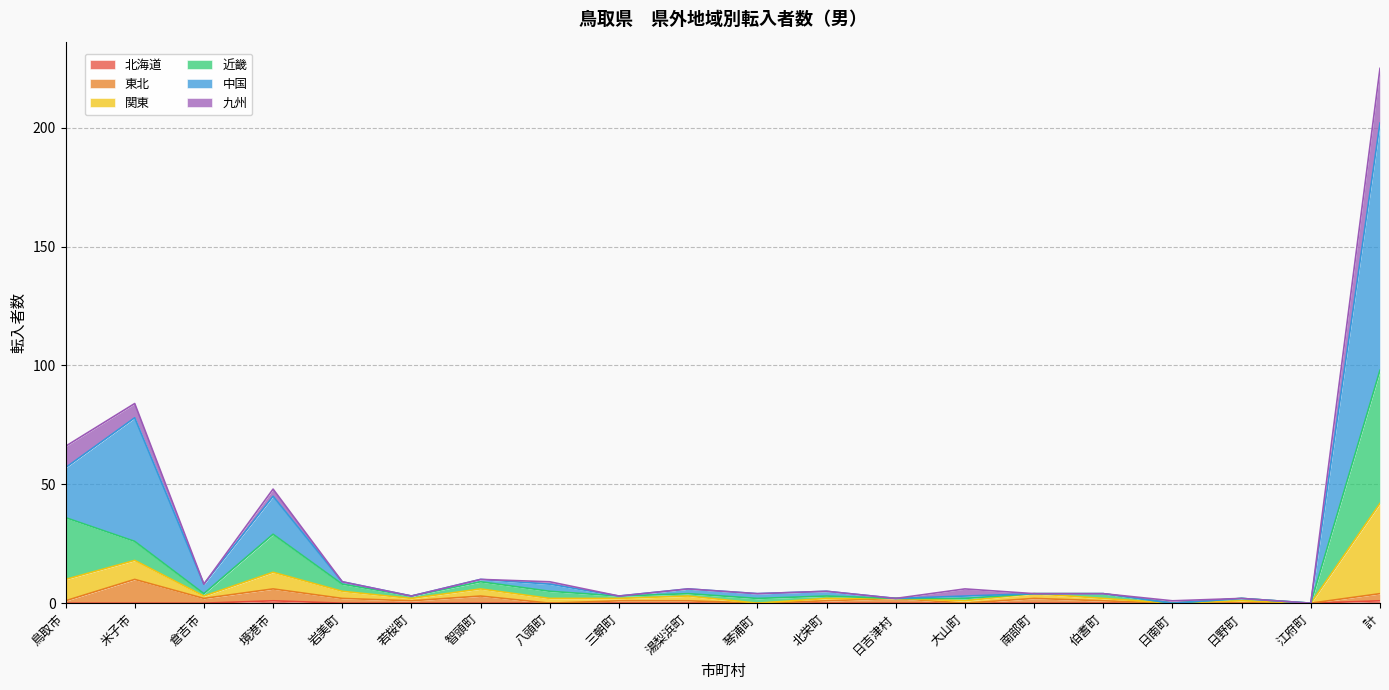

Which has a higher value, 鳥取市 or 倉吉市?

鳥取市